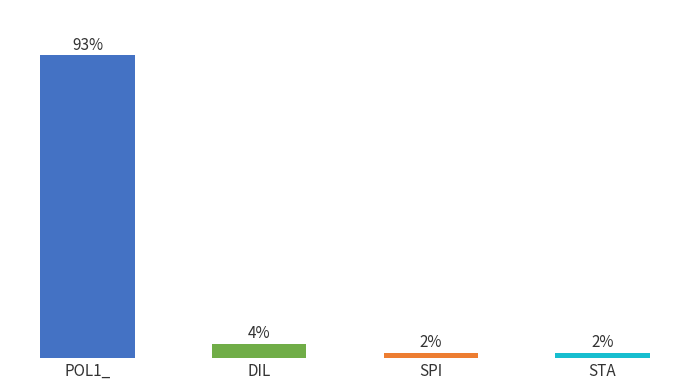

What is the ratio of the value at POL1_ to the value at STA?

56.3